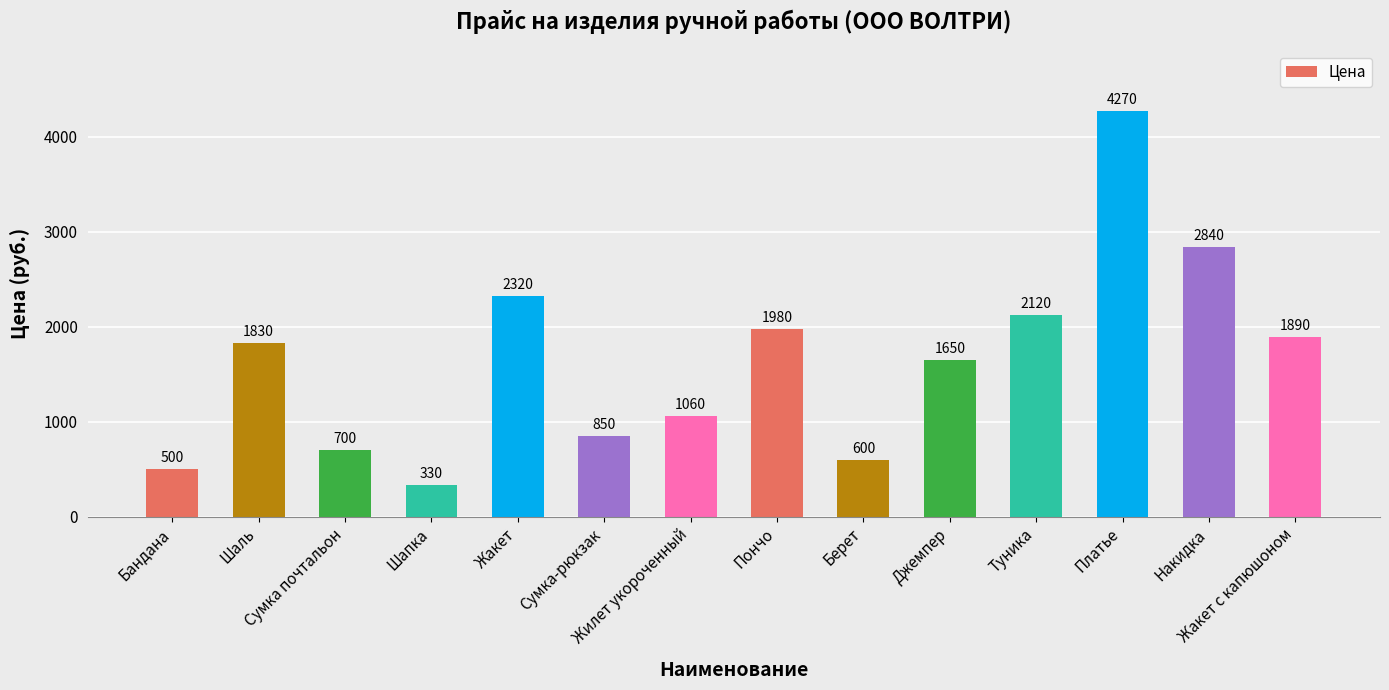

How many series are shown in this chart?

1